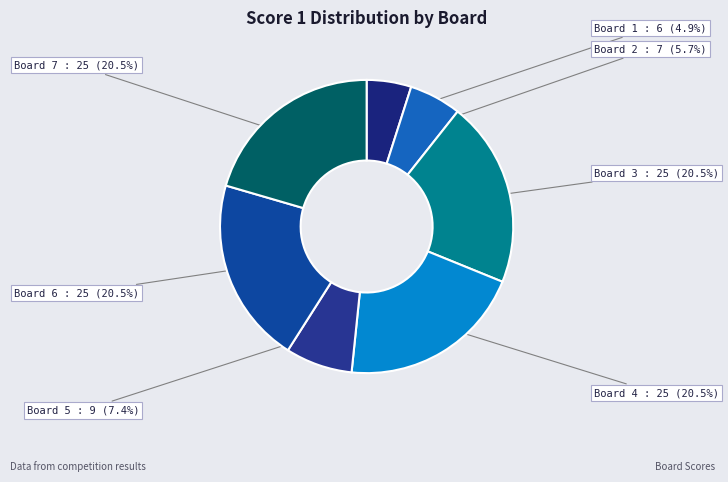

Count the number of slices in the pie.

7